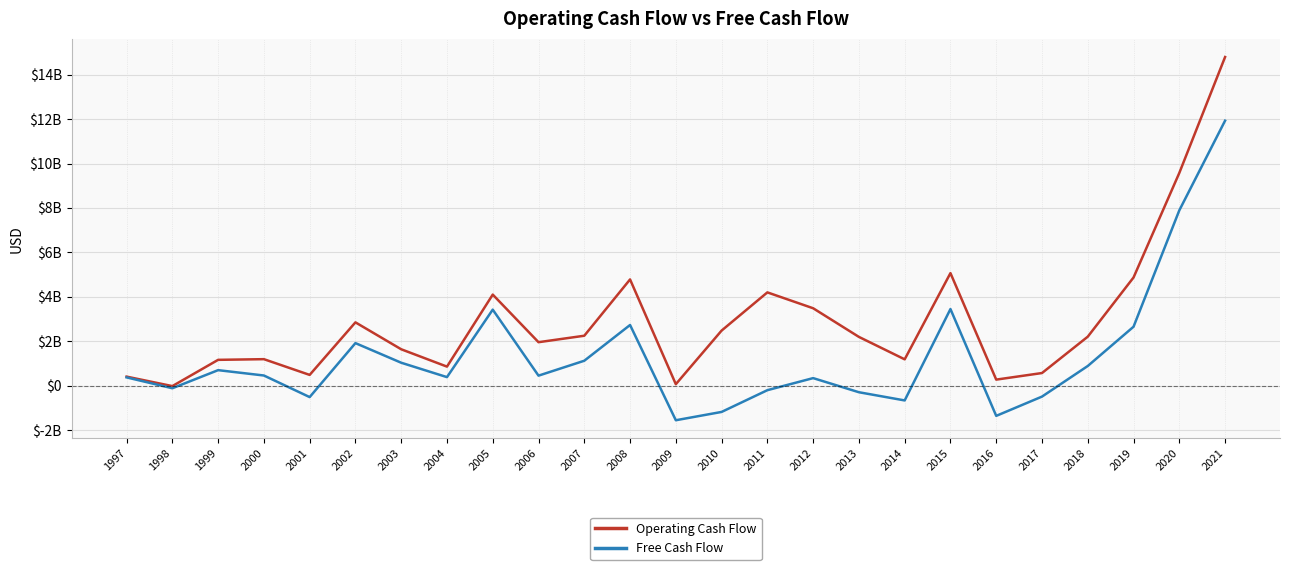

Reading right to left, what are all the values shown in this chart?

Operating Cash Flow: 14793263000.0	9576874000.0	4871879000.0	2208105000.0	571851000.0	275918000.0	5069163000.0	1188385000.0	2198079000.0	3487500000.0	4201780000.0	2482535000.0	69779600.0	4785084330.0	2250526720.0	1959767500.0	4102577430.0	860556960.0	1641661730.0	2853094920.0	487683000.0	1196037177.4	1165687200.0	-16069060.0	410799600.0
Free Cash Flow: 11928556000.0	7893035000.0	2655996000.0	888803000.0	-488252000.0	-1355895000.0	3451528000.0	-660838000.0	-292125000.0	343334000.0	-199752000.0	-1178592000.0	-1552596100.0	2734003190.0	1125263360.0	454222500.0	3425430330.0	387781840.0	1035776030.0	1918582440.0	-510906000.0	460981294.5	701571000.0	-112845880.0	375757200.0